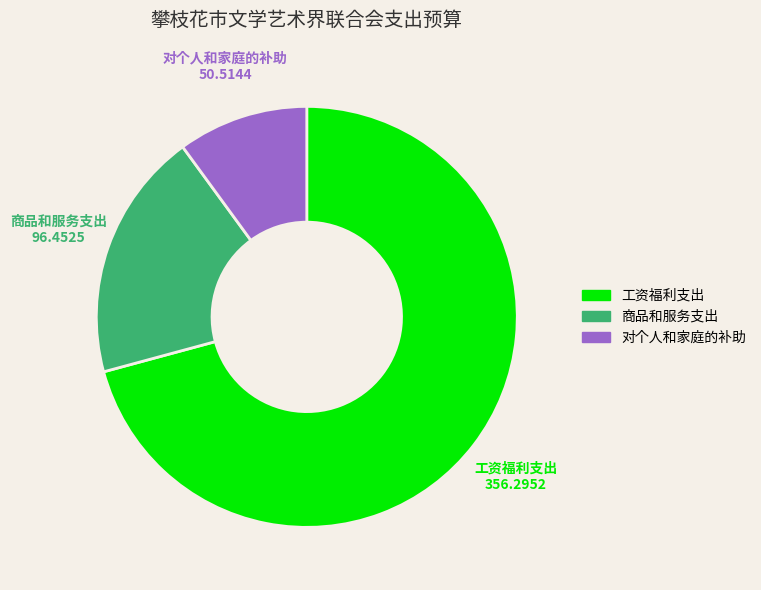

Which category has the biggest portion of the pie?

工资福利支出